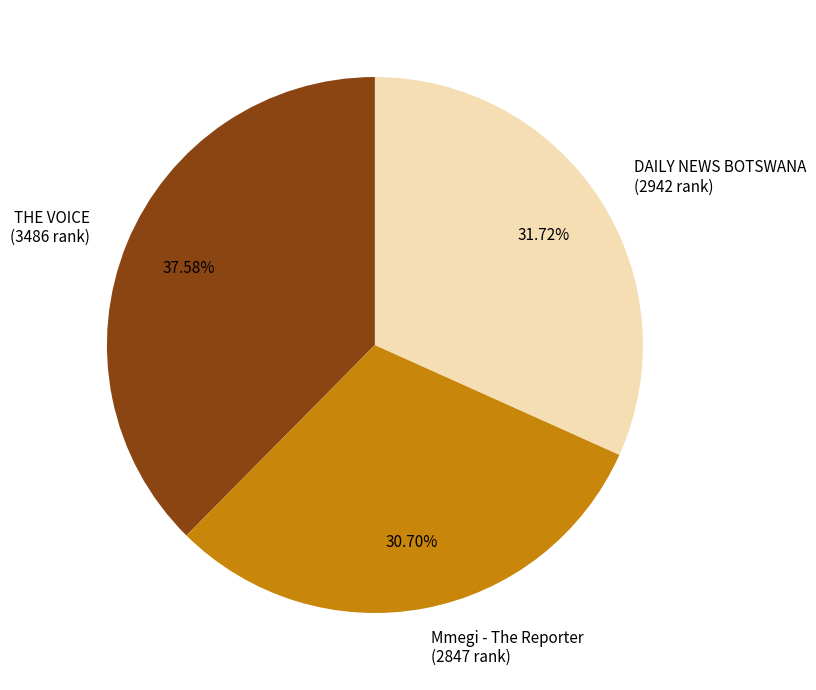

To the nearest percent, what is the difference between the THE VOICE and DAILY NEWS BOTSWANA slice percentages?

6%